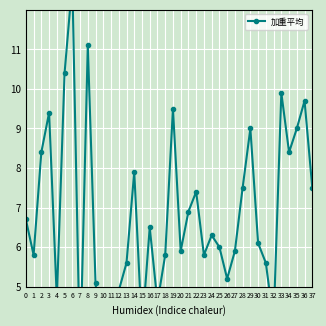

Which has a higher value, 19 or 11?

19